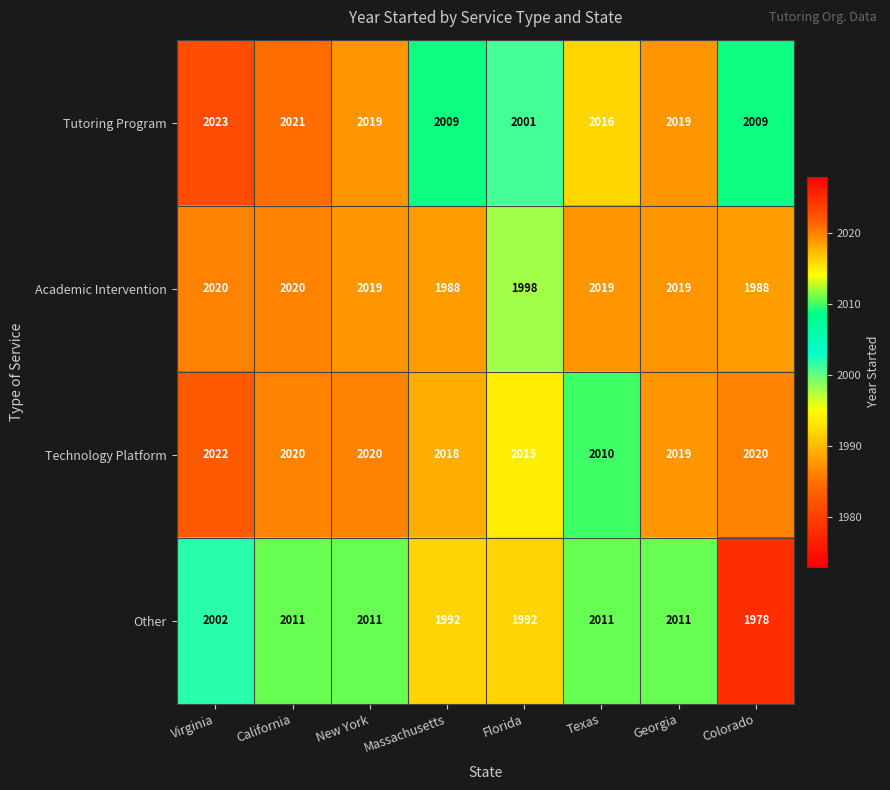

Which series changed the most between Virginia and California?

Other